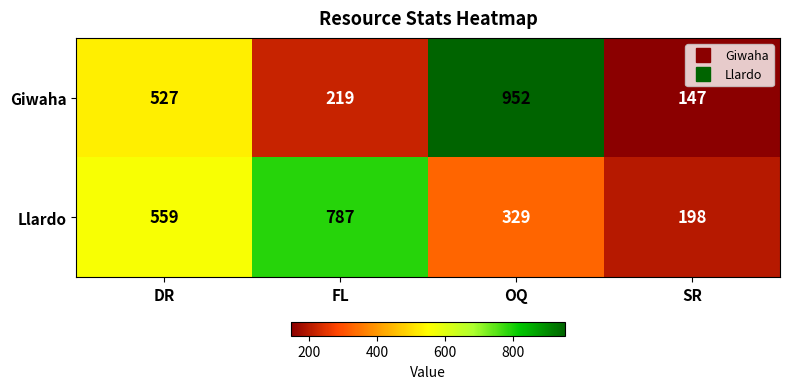

At DR, list the series in order from largest to smallest.

Llardo, Giwaha